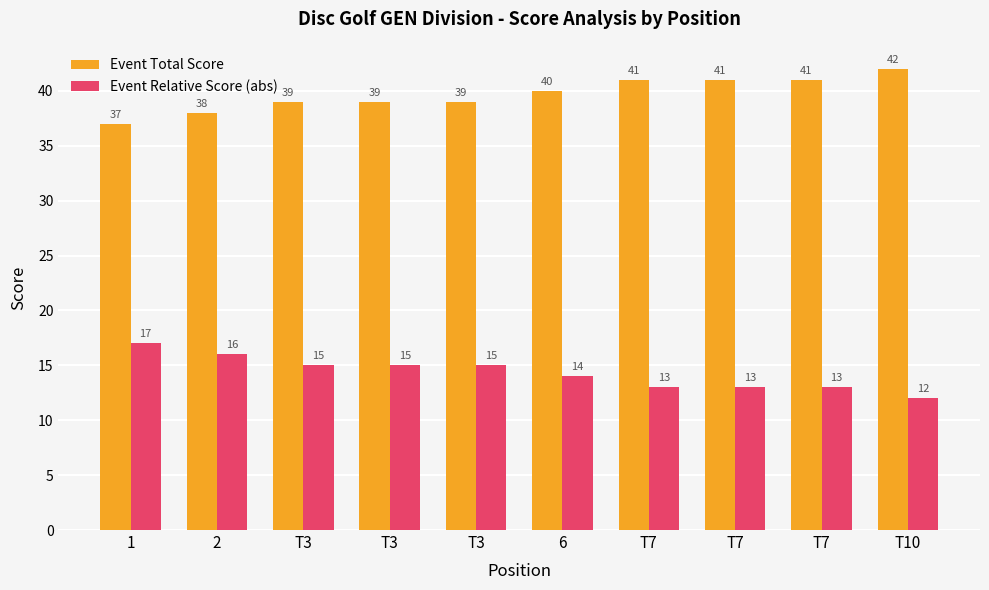

Count the number of categories in the chart.

10